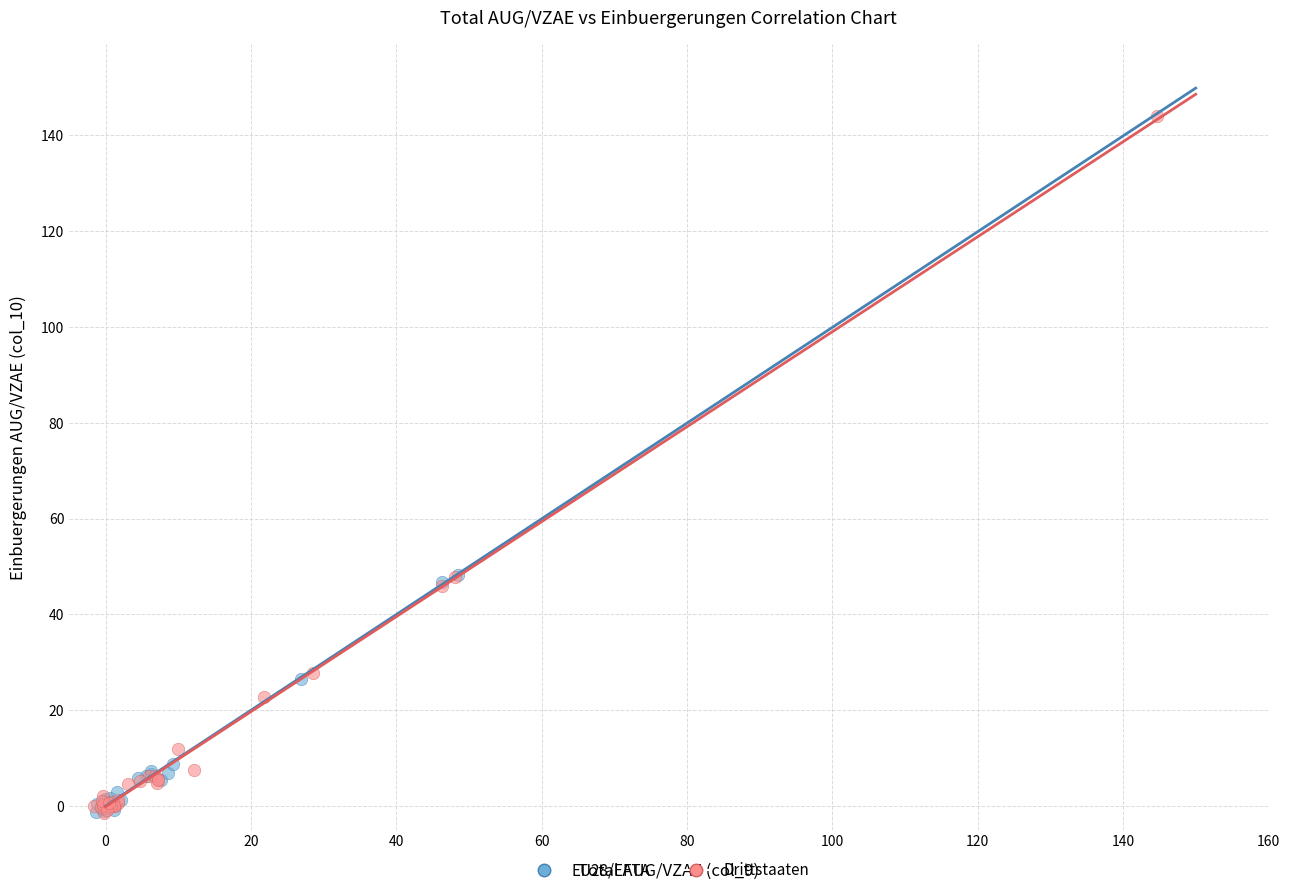

Which series reaches the maximum Y coordinate?

Drittstaaten